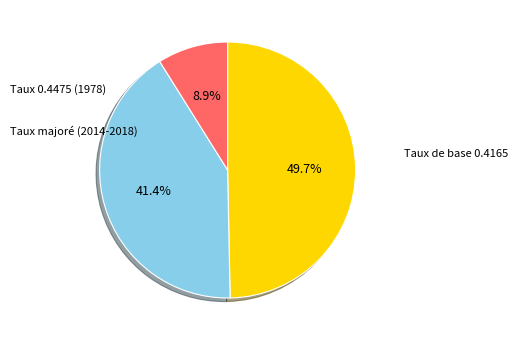

Is there any slice that represents more than half of the pie?

No